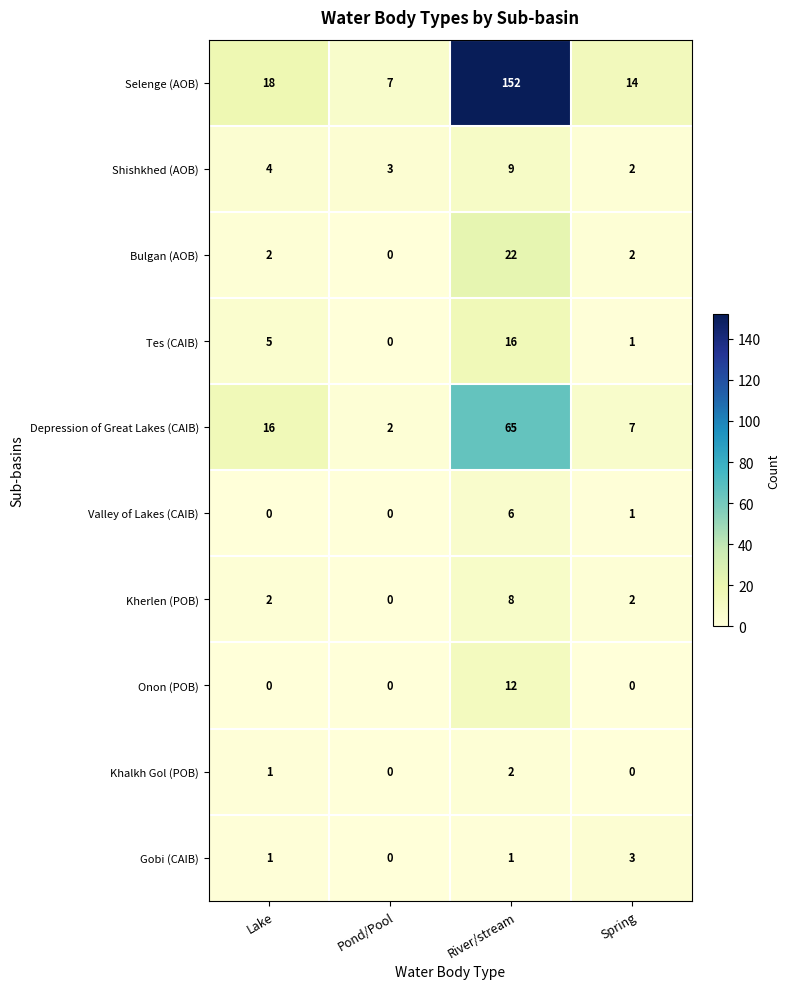

Which label corresponds to the largest value in the chart?

River/stream